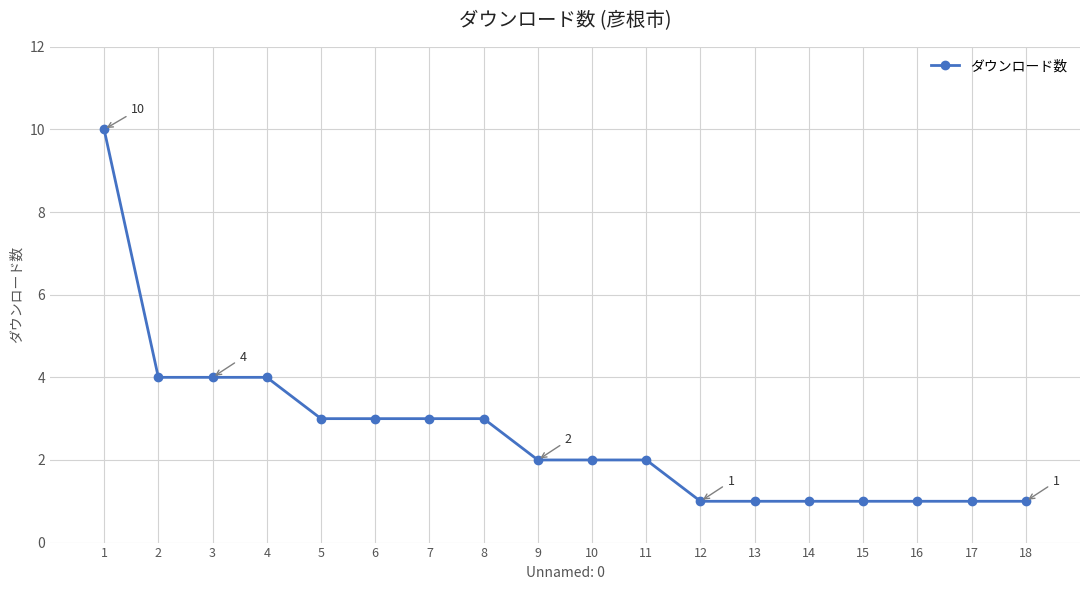

What is the smallest value displayed?

1